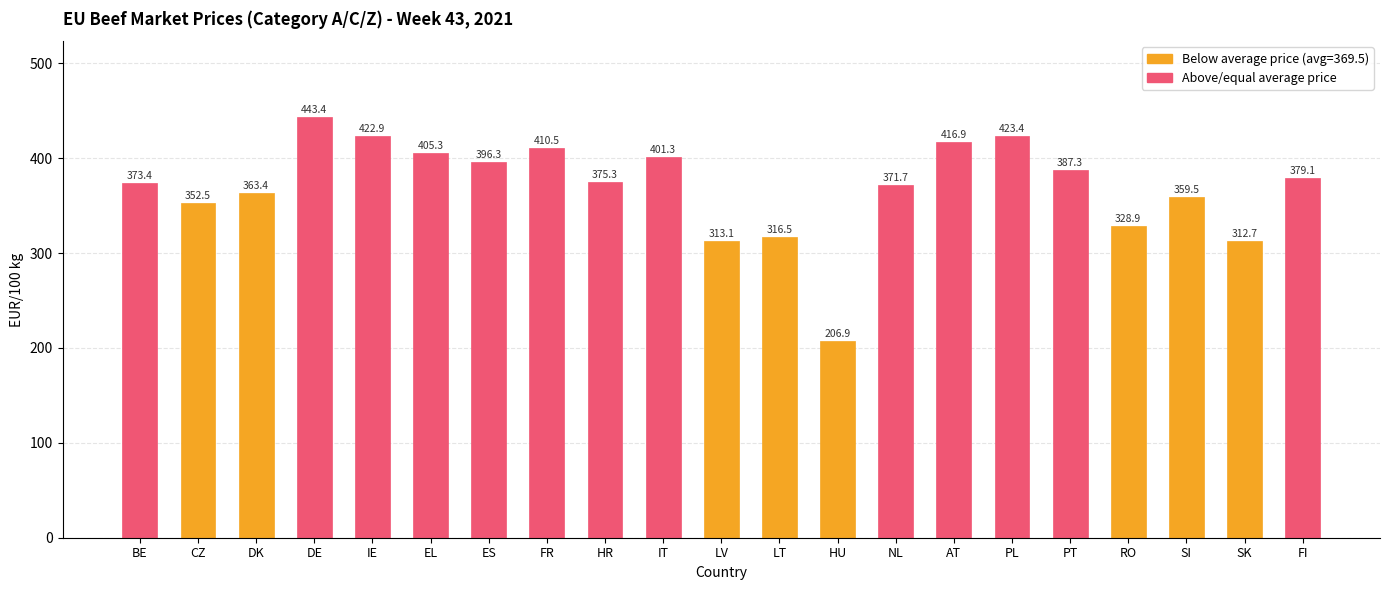

What is the smallest value displayed?

206.9